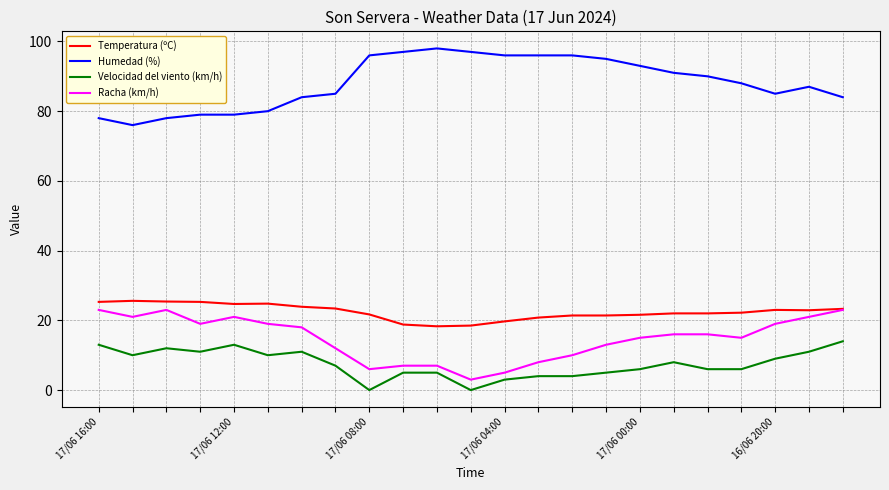

How many lines are shown in the chart?

4